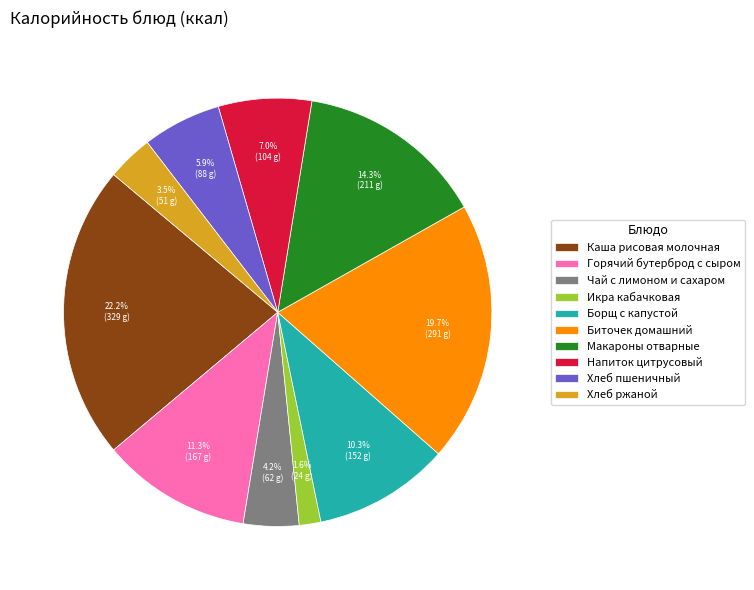

How many segments does this pie chart have?

10